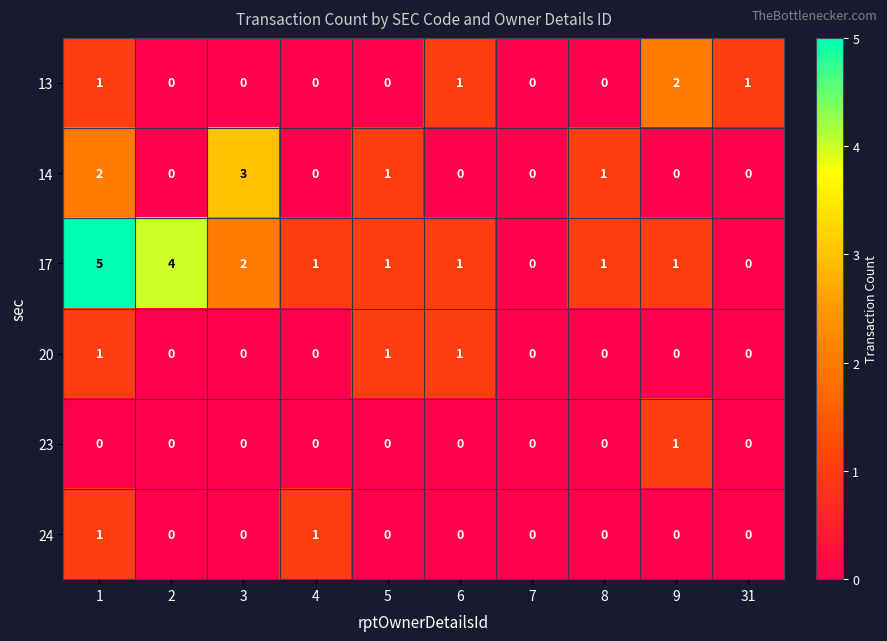

Count the 23 values in the range 0 to 1.

10